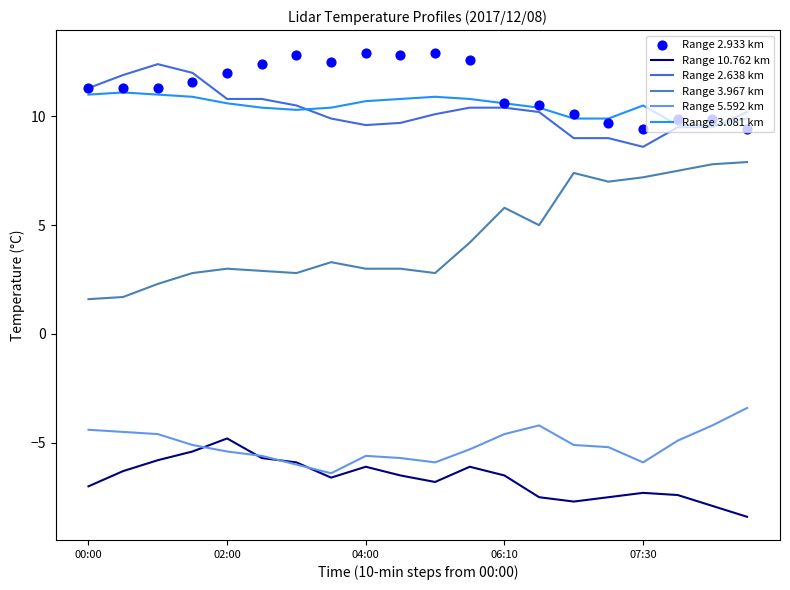

What is the total value across all series at 14?

23.6